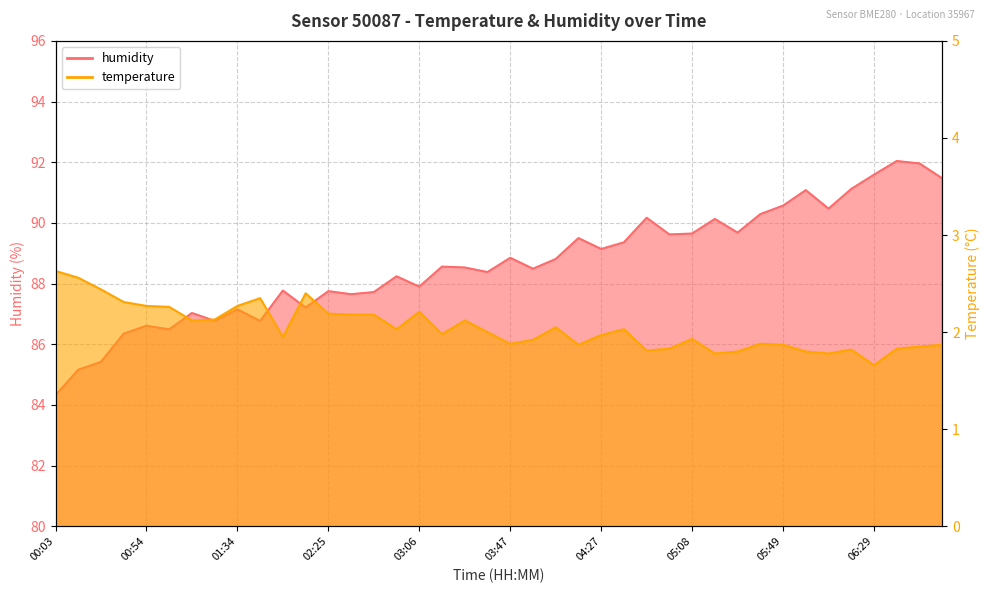

What is the label of the 17th point from the left?

03:06